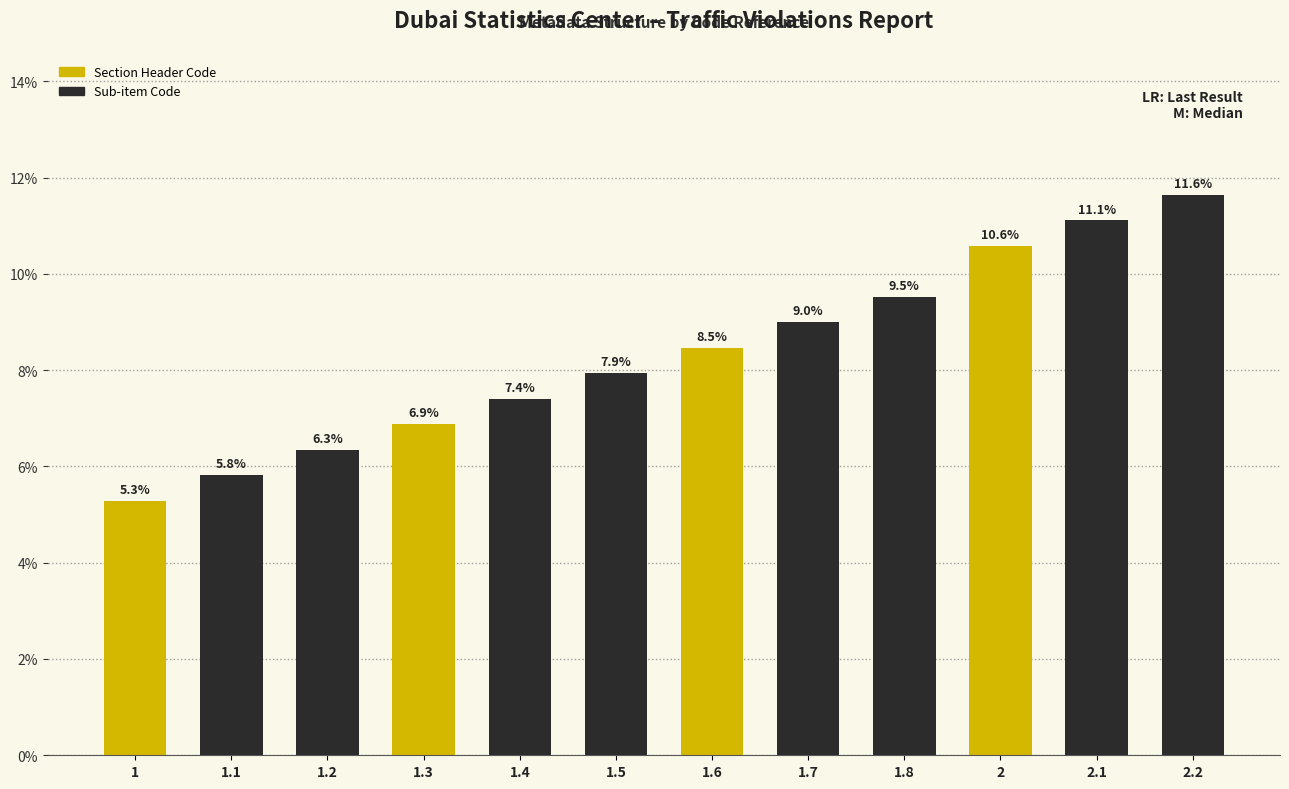

What is the ratio of the value at 1.1 to the value at 1.8?

0.6